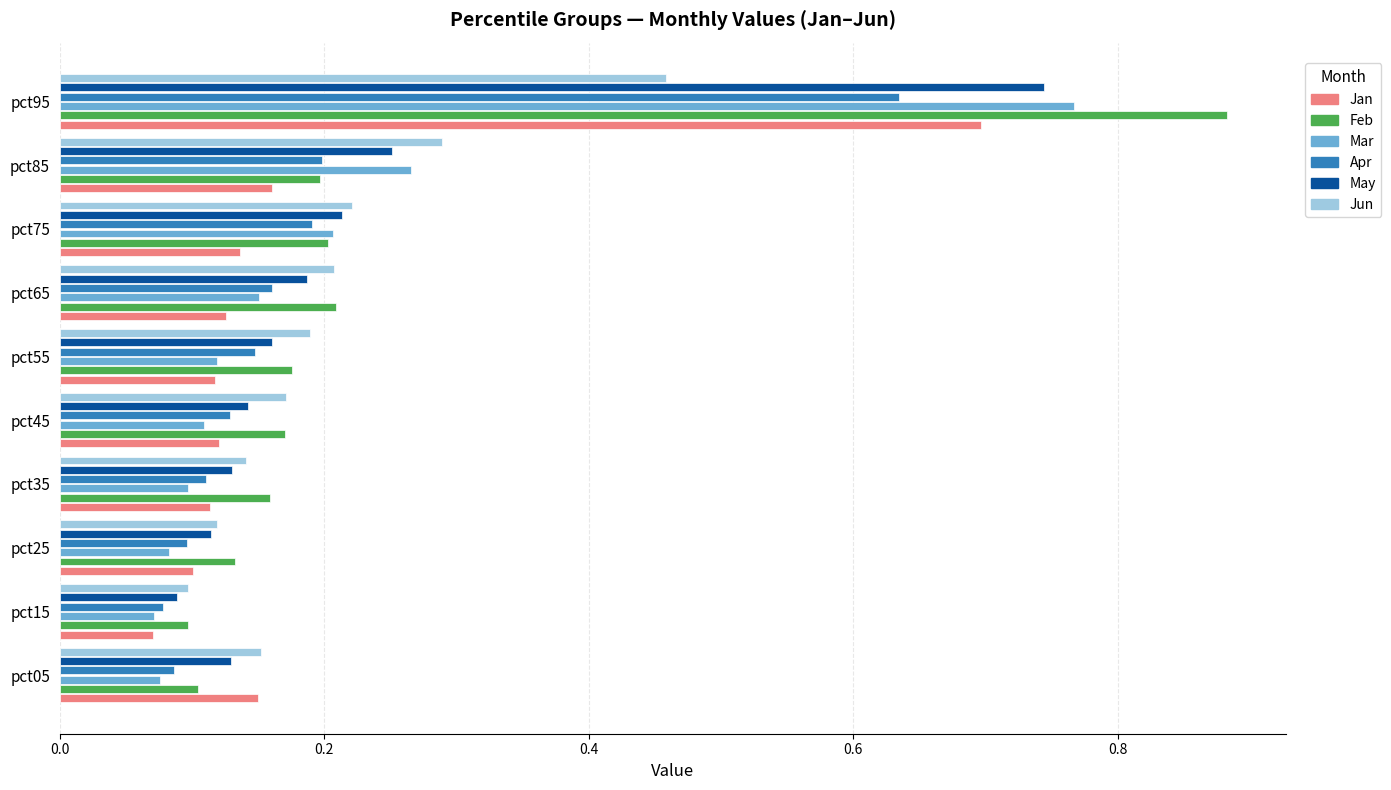

Which series has the widest spread of values?

Feb